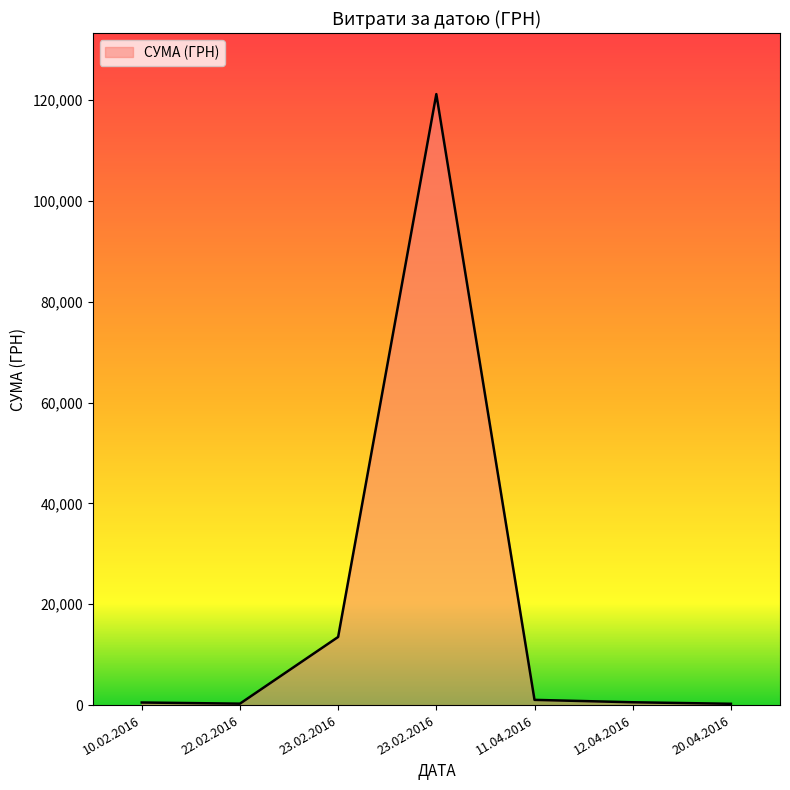

How many lines are shown in the chart?

1